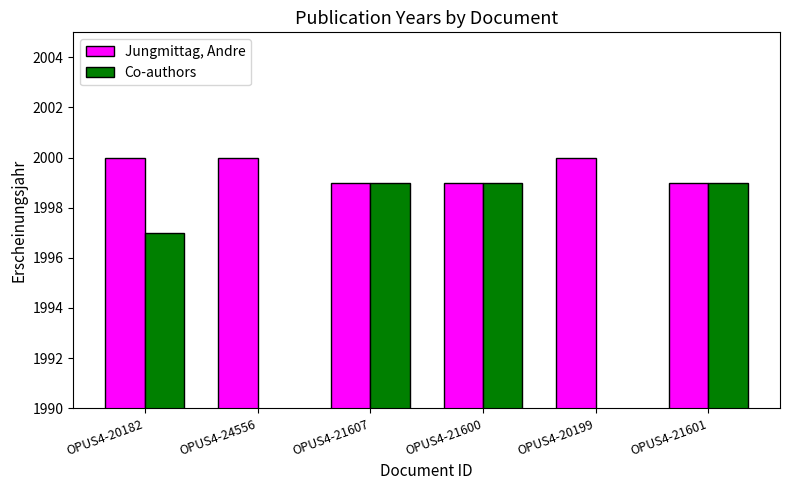

Which series changed the most between OPUS4-24556 and OPUS4-20199?

Jungmittag, Andre